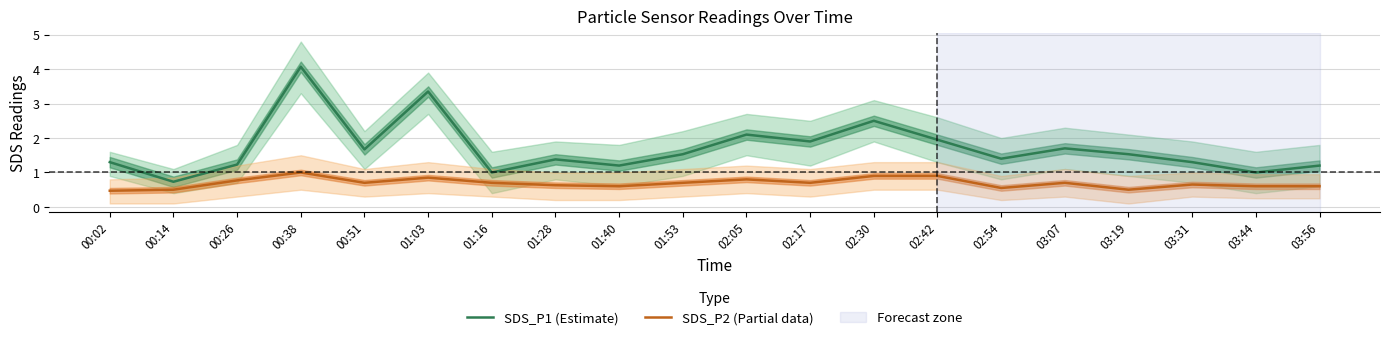

True or false: SDS_P2 (Partial data) and SDS_P1 (Estimate) cross at least once.

False